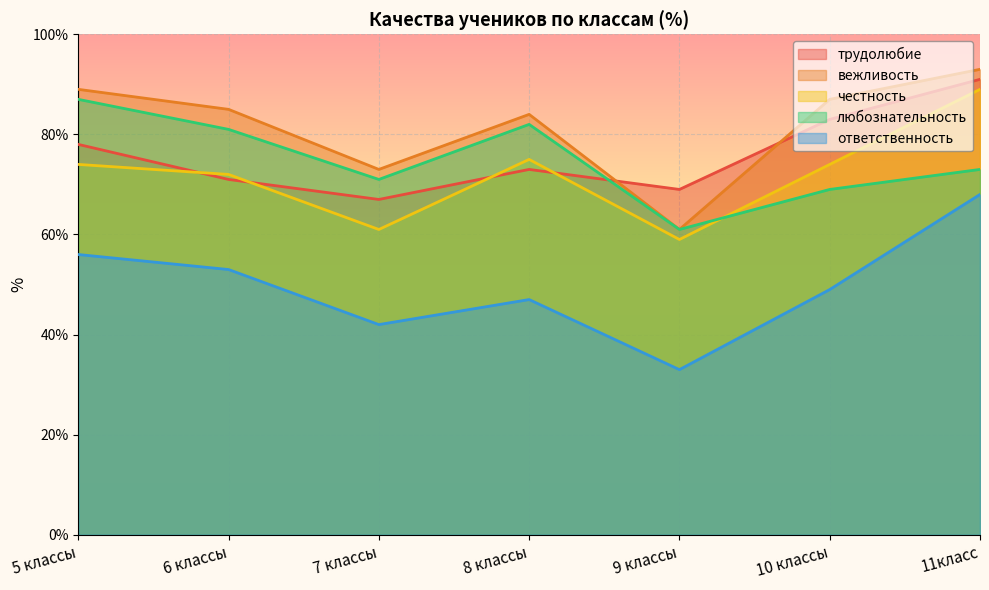

What is the label of the 3rd point from the right?

9 классы